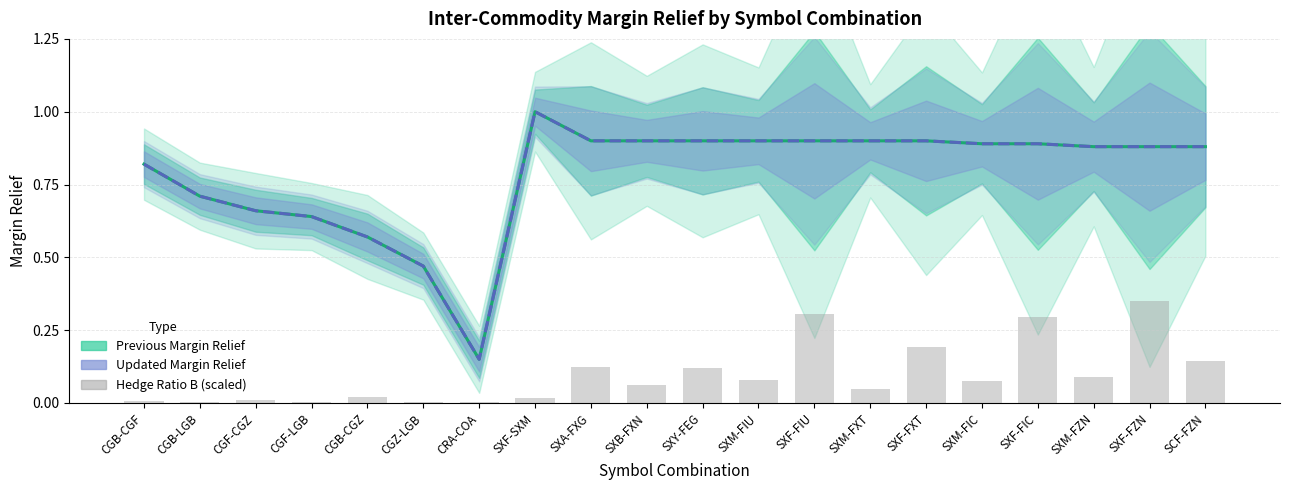

True or false: Hedge Ratio B (scaled) has a value of 0.0 at CGB-CGF.

False